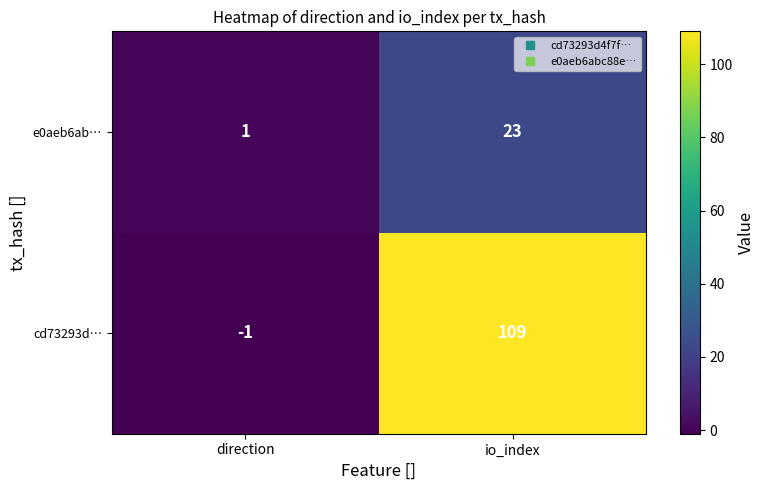

How many data points in e0aeb6ab… are less than 23?

1